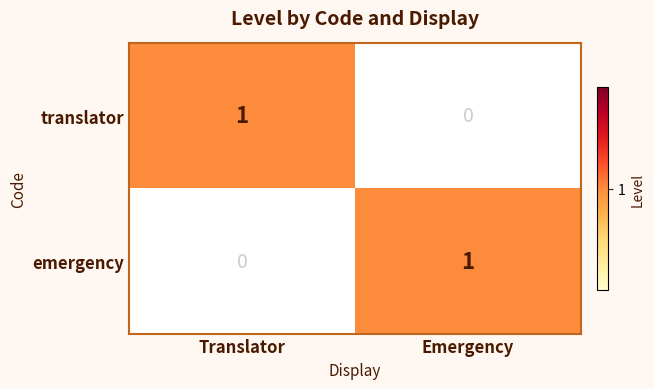

Reading left to right, what are all the values shown in this chart?

translator: Translator=1	Emergency=0
emergency: Translator=0	Emergency=1